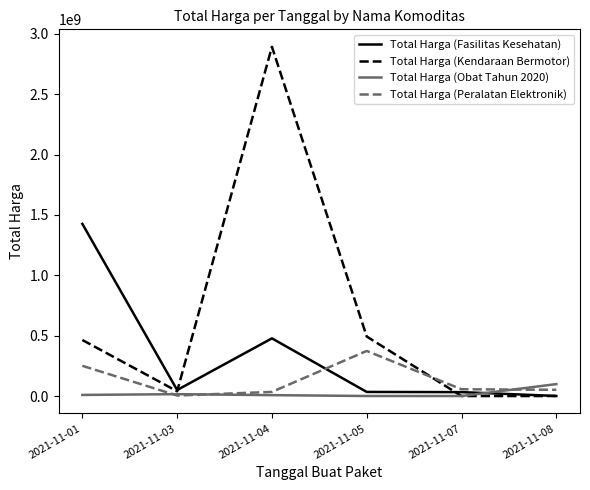

At which category is the sum across all series the highest?

2021-11-04